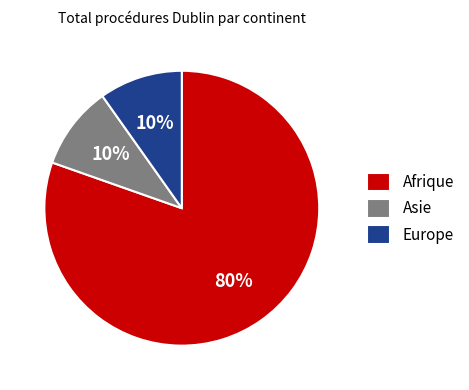

Which category has the biggest portion of the pie?

Afrique